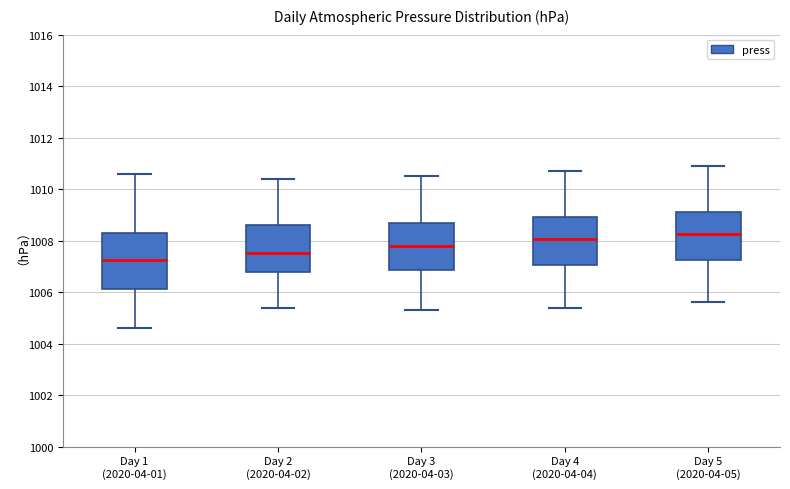

Reading left to right, read every box against the y-axis: the position of its median line, the range the box covers, and the ends of its whiskers. The values are not printed on the chart, so give them approximately, as read against the axis.

Day 1 (2020-04-01): median 1007.2, box 1006.2 to 1008.4, whiskers 1004.6 to 1010.6
Day 2 (2020-04-02): median 1007.6, box 1006.8 to 1008.6, whiskers 1005.4 to 1010.4
Day 3 (2020-04-03): median 1007.8, box 1006.8 to 1008.6, whiskers 1005.4 to 1010.6
Day 4 (2020-04-04): median 1008.0, box 1007.0 to 1009.0, whiskers 1005.4 to 1010.8
Day 5 (2020-04-05): median 1008.2, box 1007.2 to 1009.2, whiskers 1005.6 to 1011.0